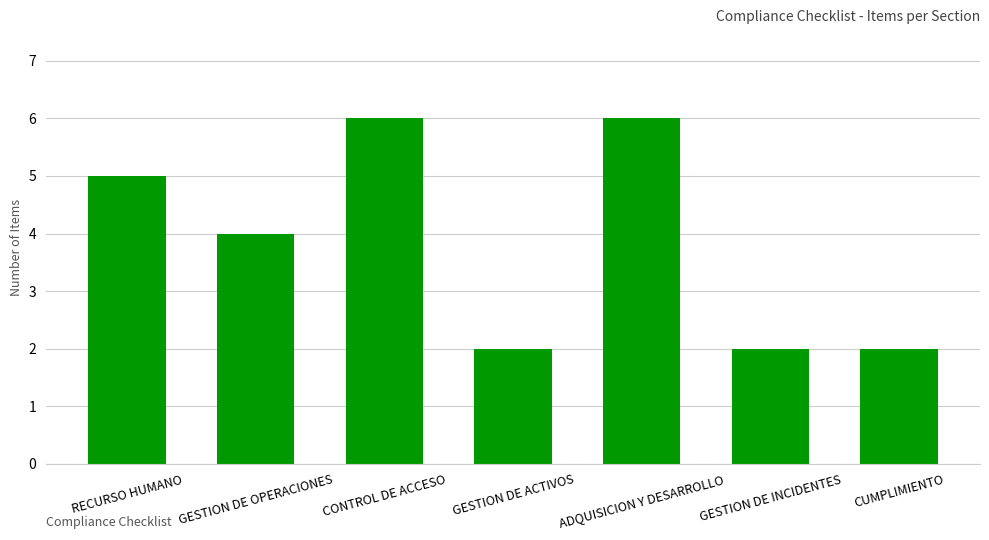

What is the maximum value shown in the chart?

6